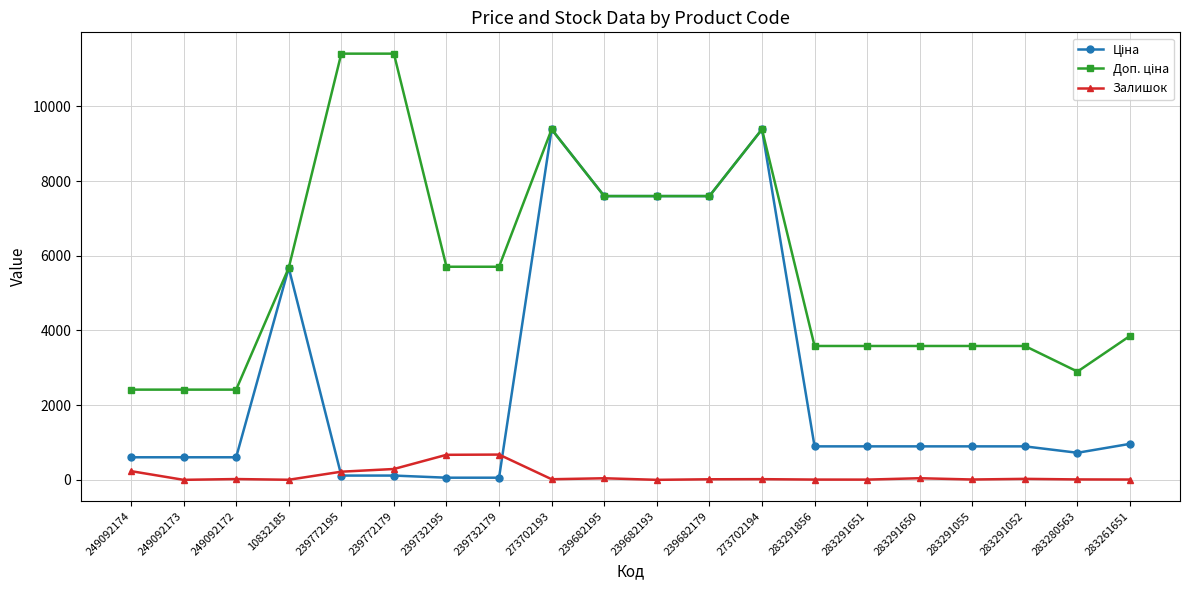

What is the greatest value displayed?

11410.0